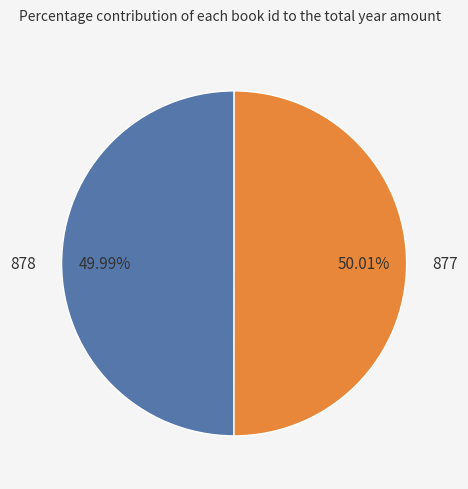

How many segments does this pie chart have?

2